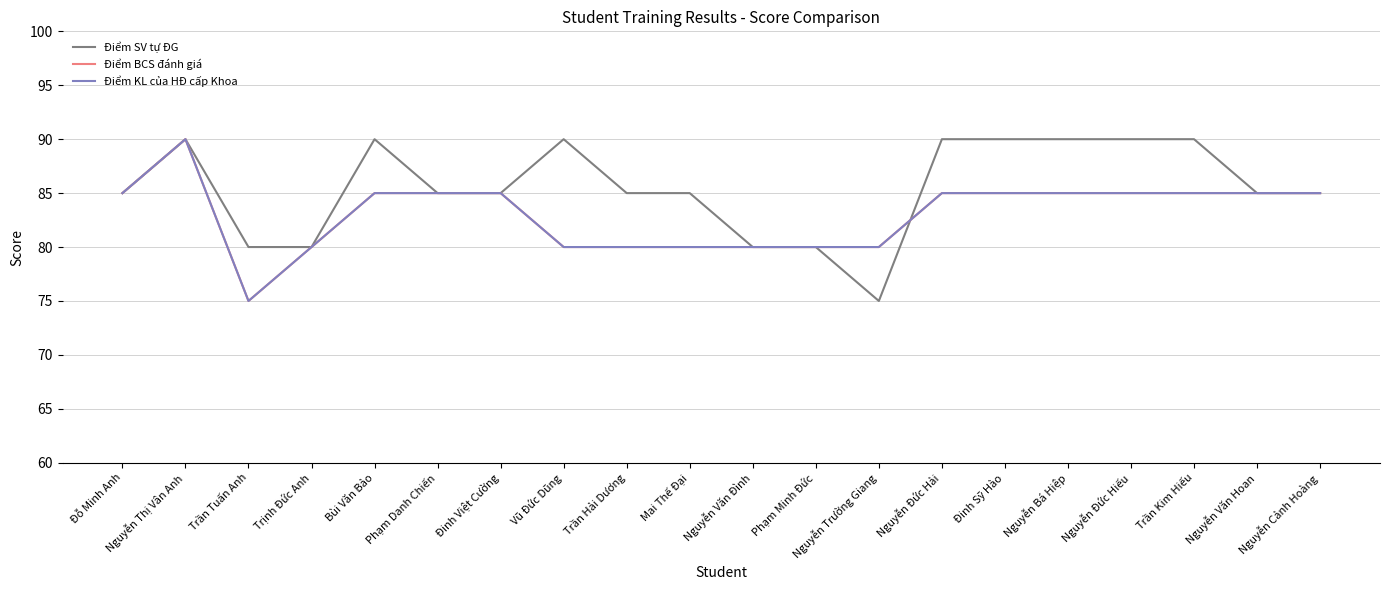

Does the chart have visible grid lines?

Yes